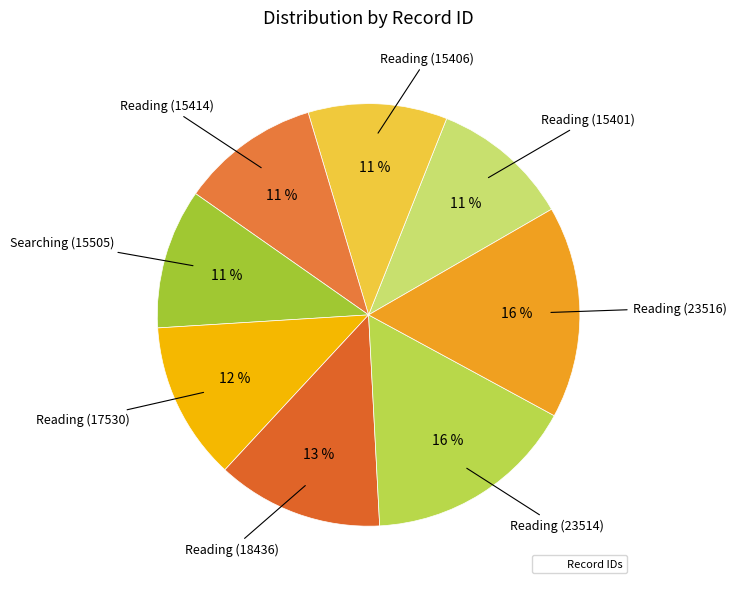

How many segments does this pie chart have?

8